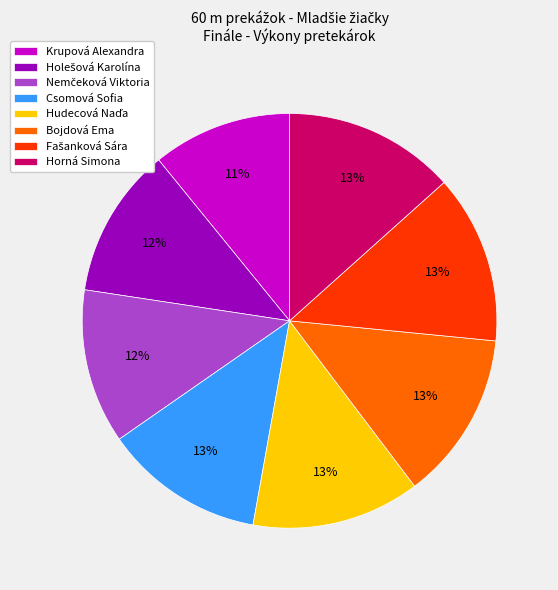

True or false: Csomová Sofia accounts for 13% of the total.

True